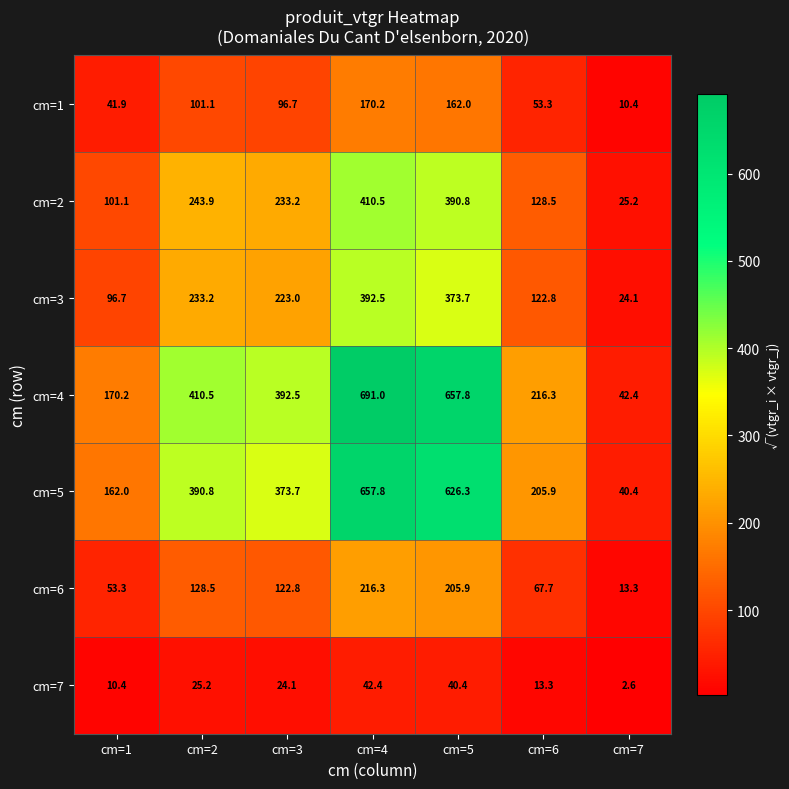

Count the number of data series in this chart.

7